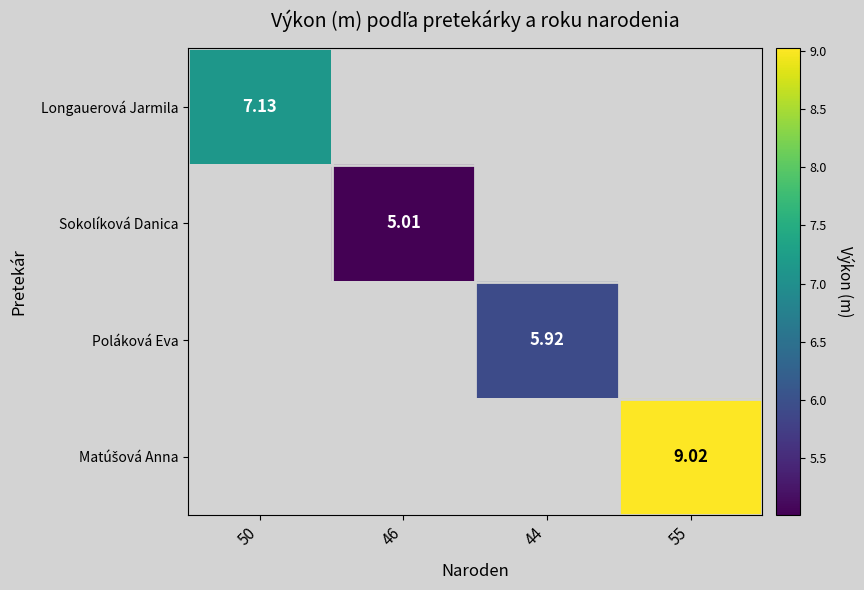

How many positive values does the Longauerová Jarmila series have?

1